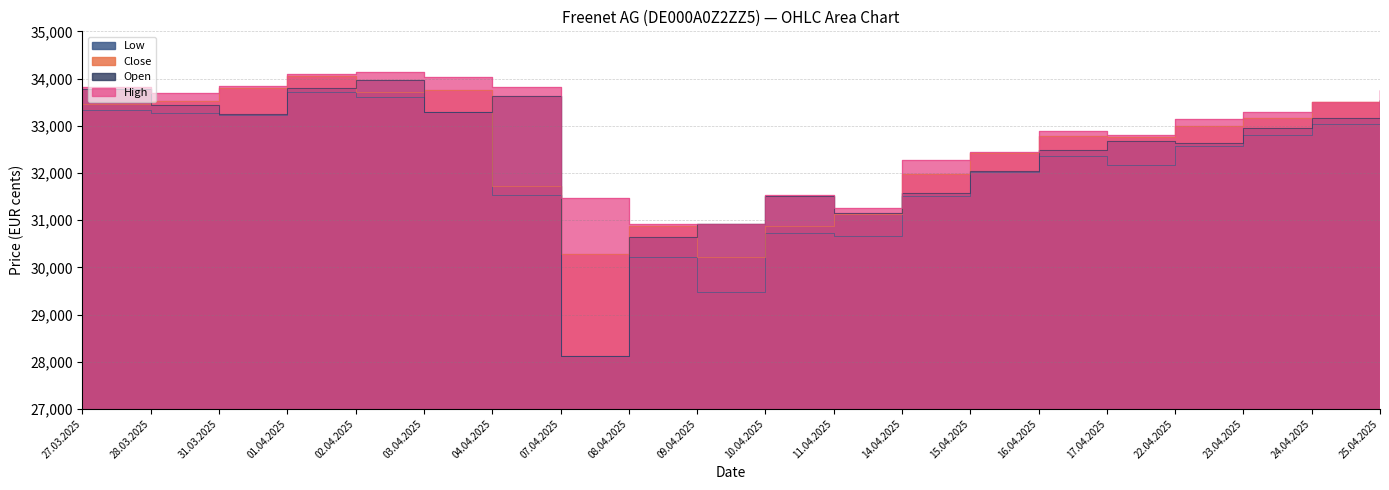

What is the minimum value shown in the chart?

28122